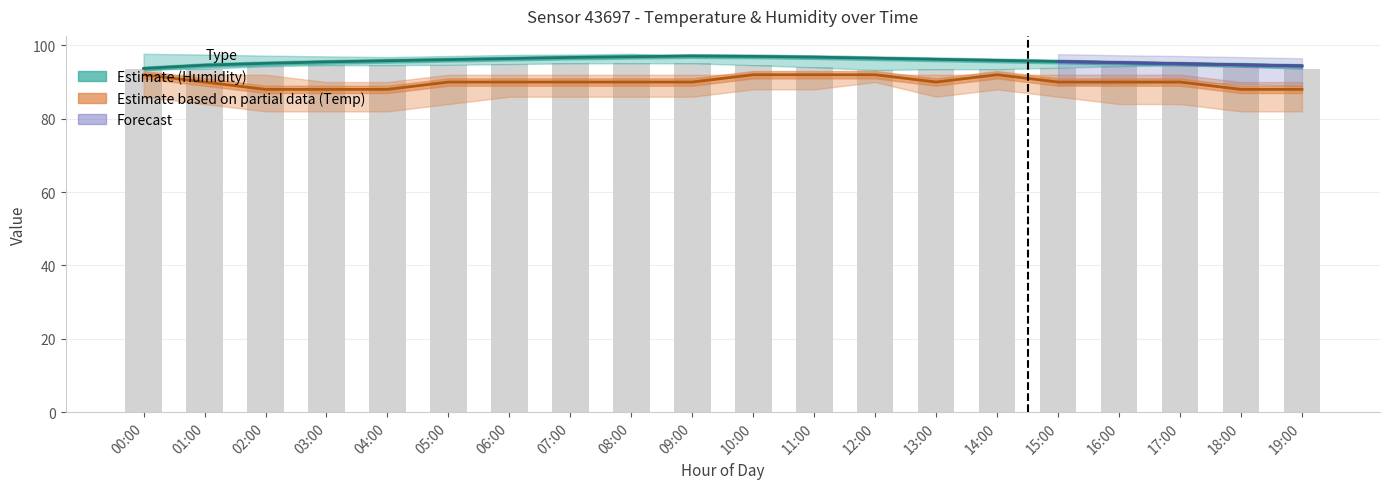

Is it true that humidity equals 95.5 at 03:00?

True